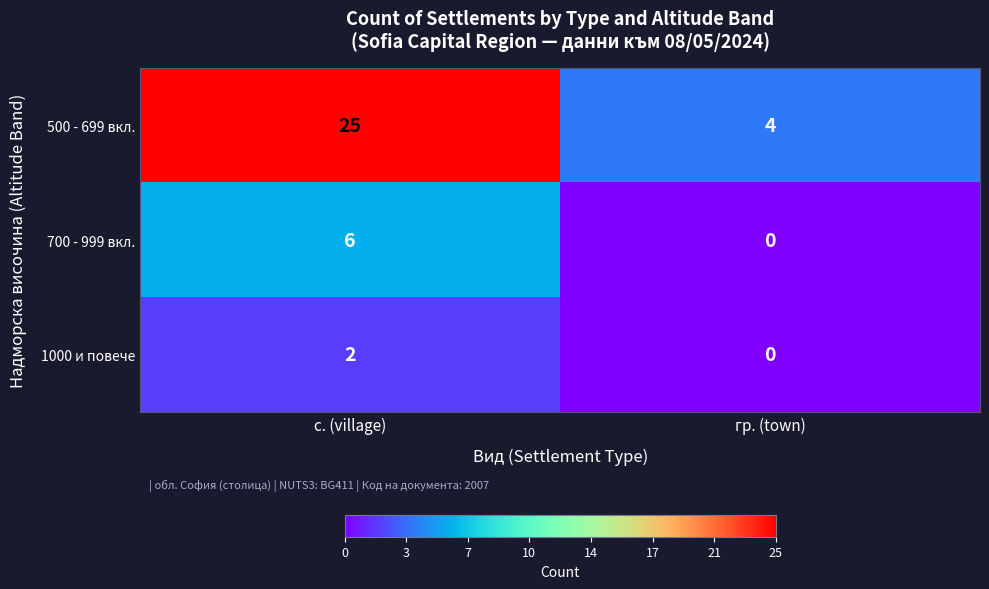

The 700 - 999 вкл. series shows 0 at гр. (town). True or false?

True